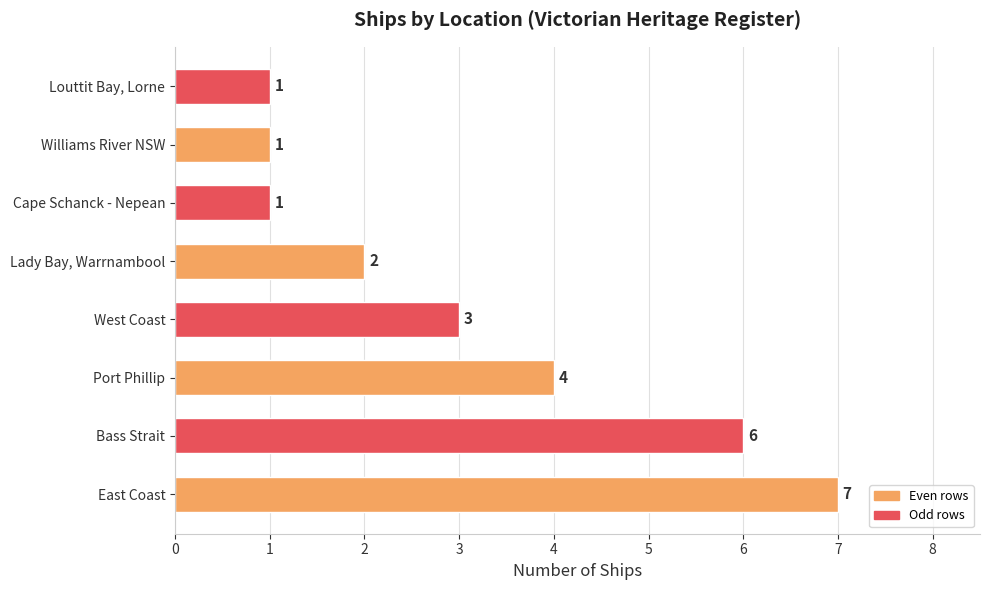

Reading top to bottom, extract all data points from this chart.

1	1	1	2	3	4	6	7